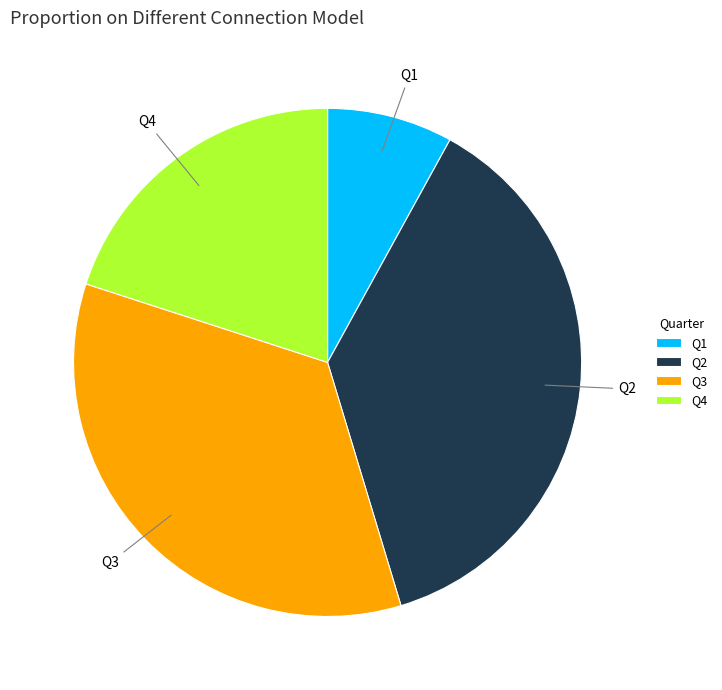

Which category has the smallest portion of the pie?

Q1